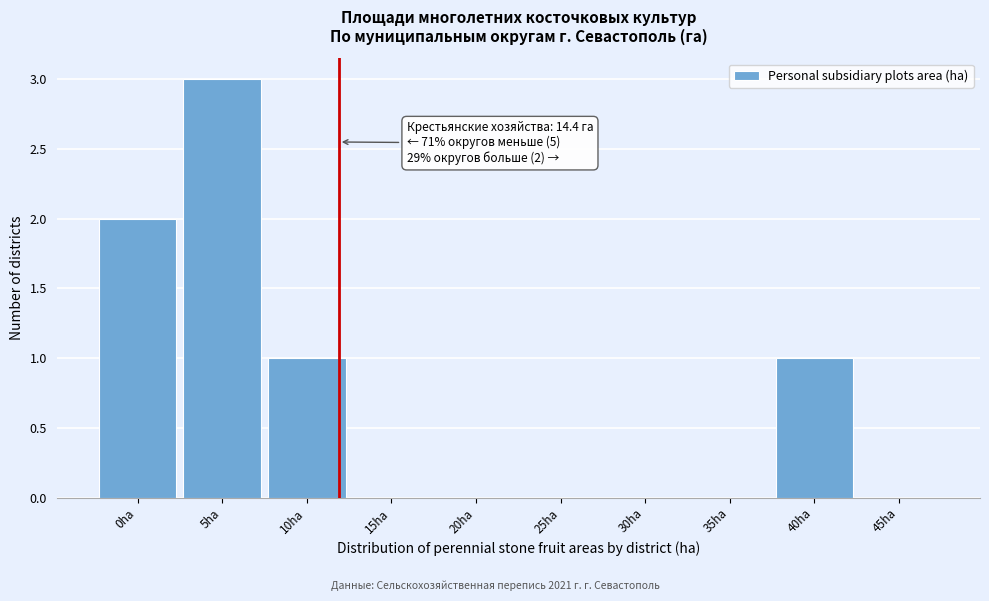

Reading left to right, list all the values displayed in this chart.

0ha=2	5ha=3	10ha=1	15ha=0	20ha=0	25ha=0	30ha=0	35ha=0	40ha=1	45ha=0